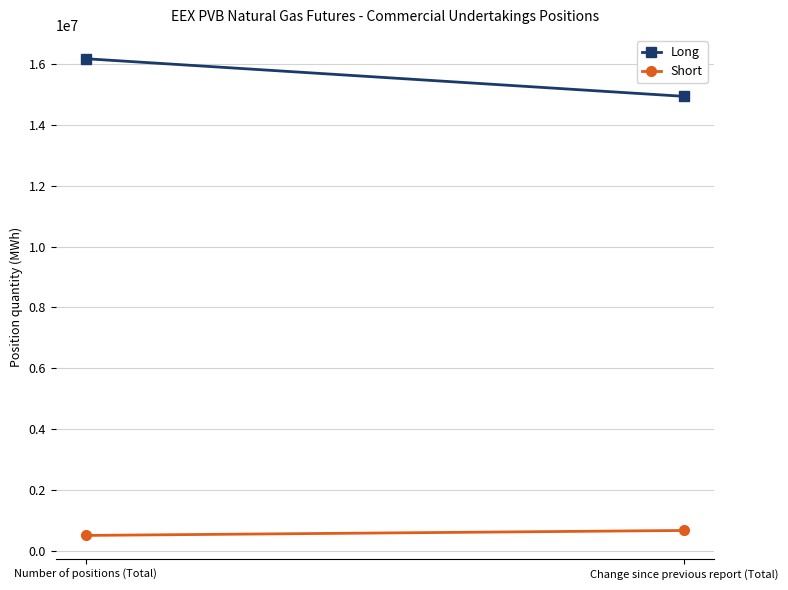

What is the sum of the Short values at Number of positions (Total) and Change since previous report (Total)?

1186254